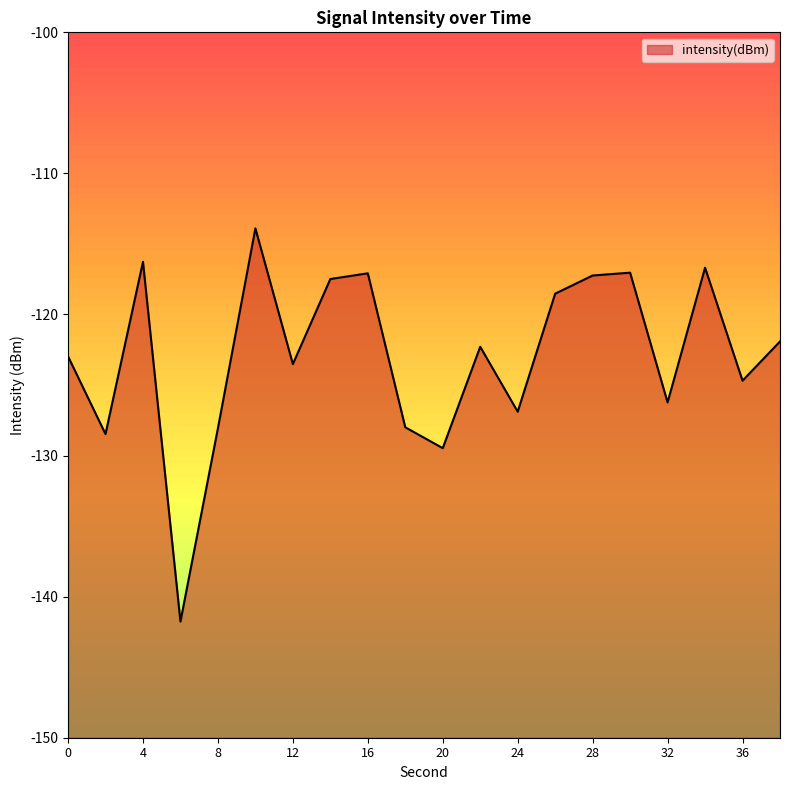

How many interior local peaks (higher than both neighbors) does the data have?

6